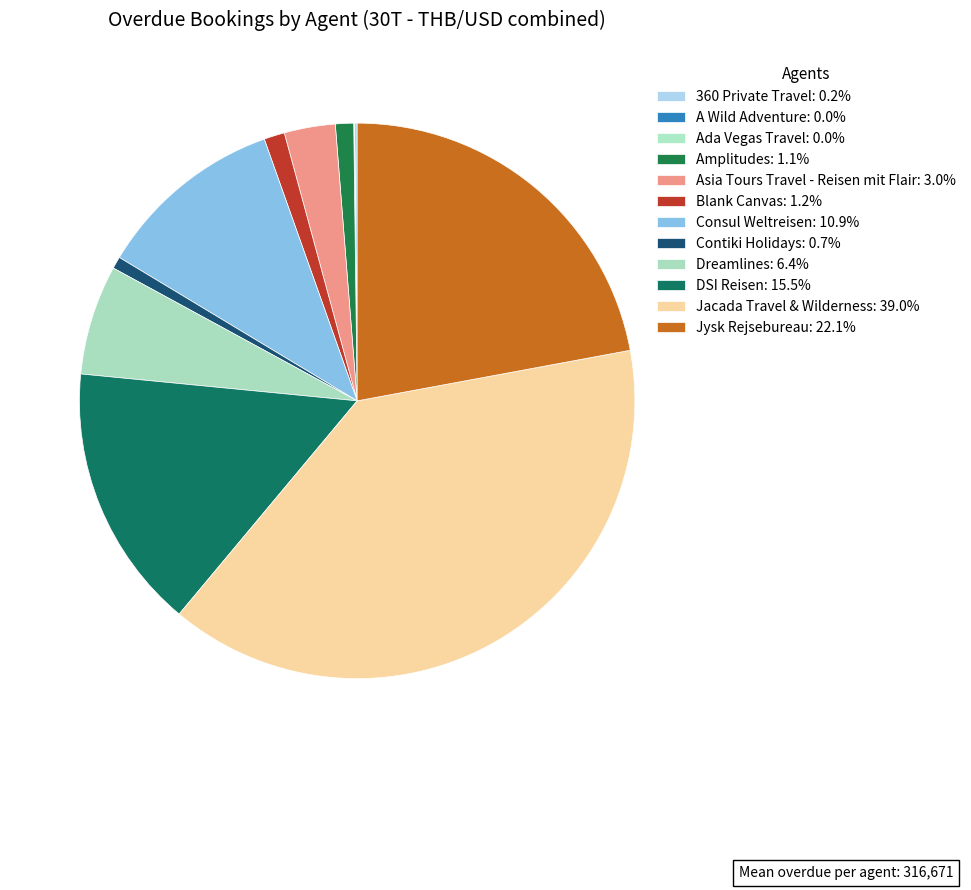

How much of the chart is everything except Contiki Holidays?

99.3%